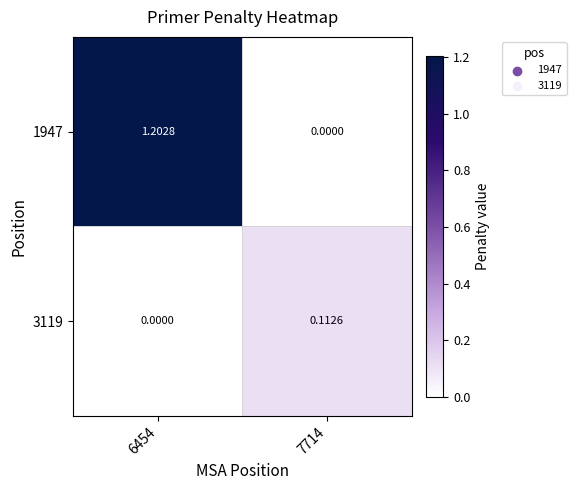

Which series has the largest total across all categories?

1947